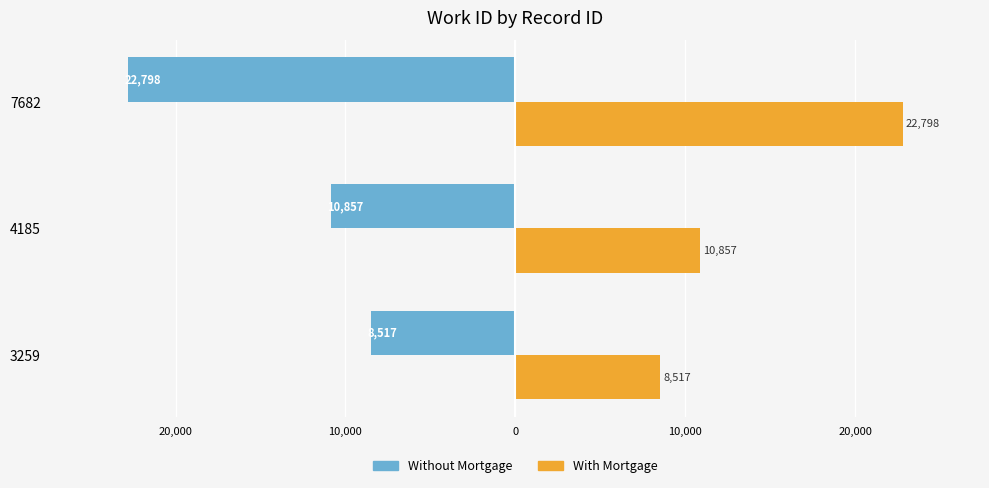

What are all the series names shown in the legend?

Without Mortgage, With Mortgage